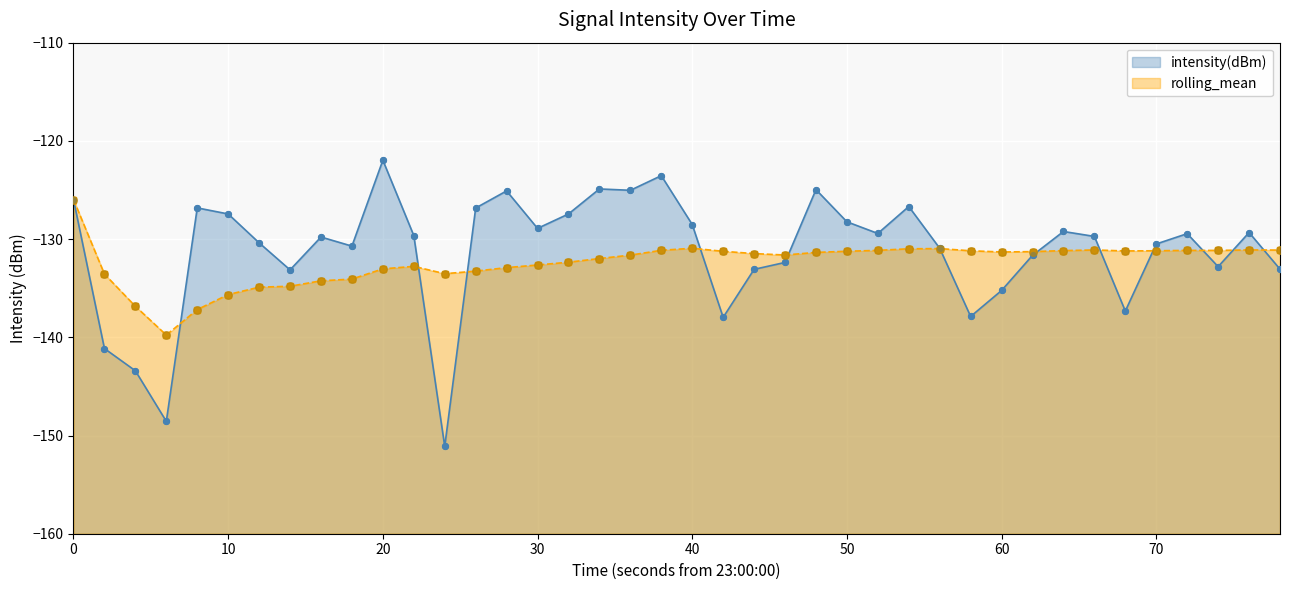

Which series contains the highest Y value?

intensity(dBm)